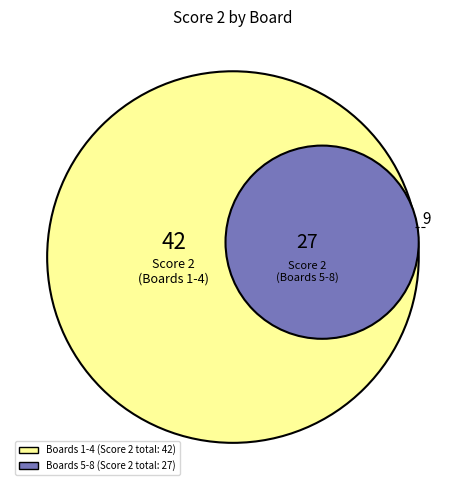

Combined, do Board 5 and Board 2 account for over 50%?

No